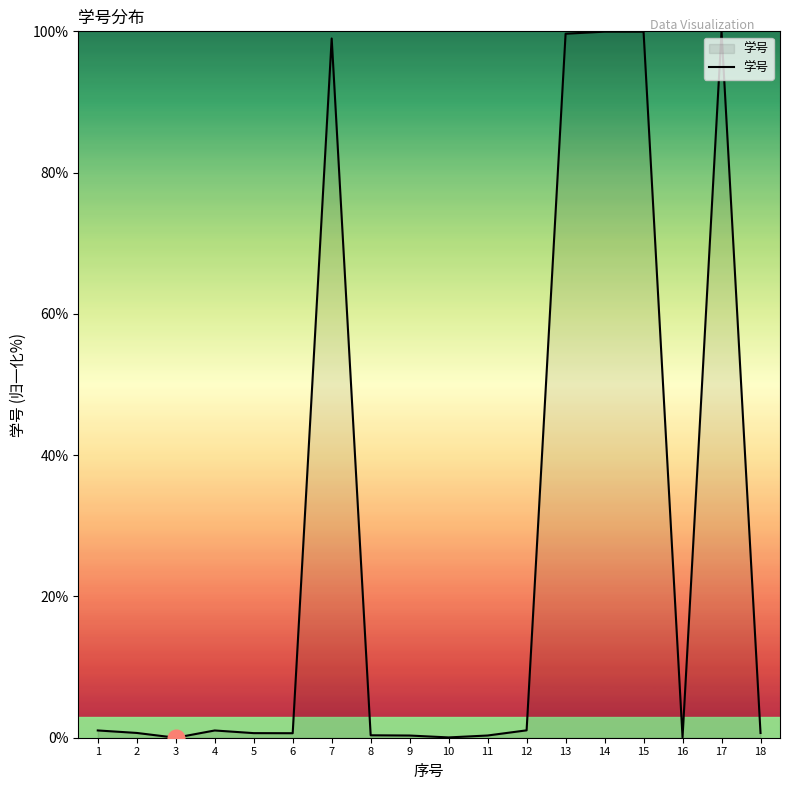

The chart shows a value of 0.7 at 2. True or false?

True